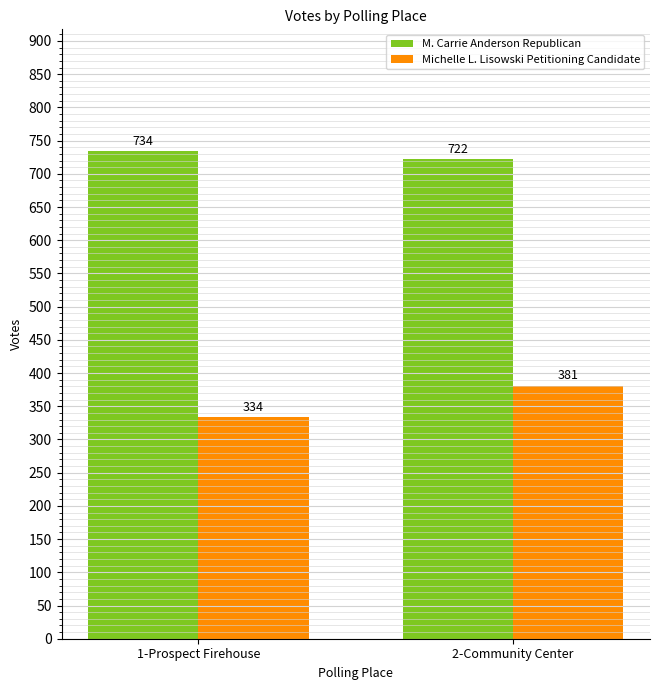

What is the greatest value displayed?

734